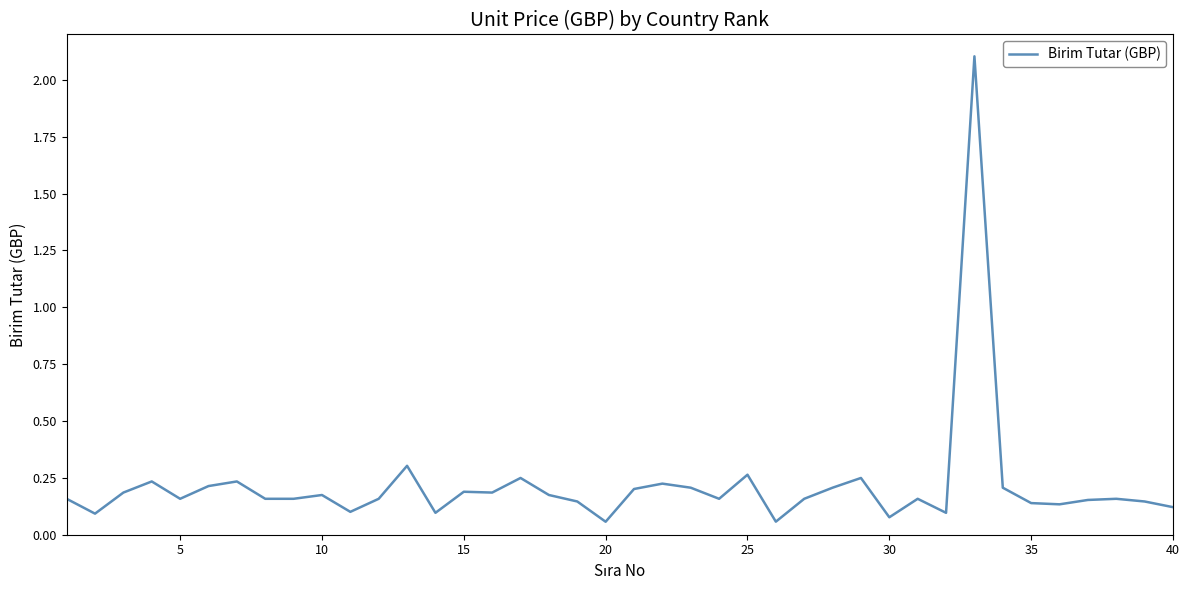

What is the greatest value displayed?

2.1